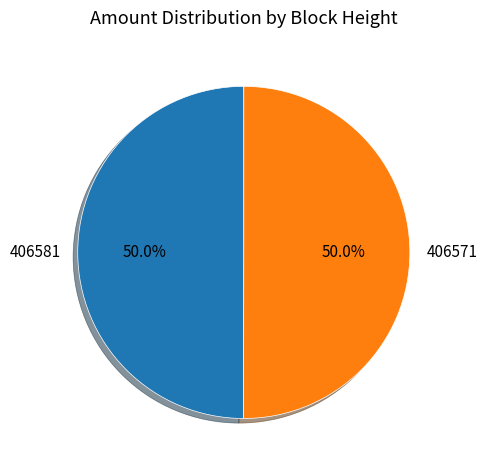

Do 406581 and 406571 together represent more than half of the pie?

Yes